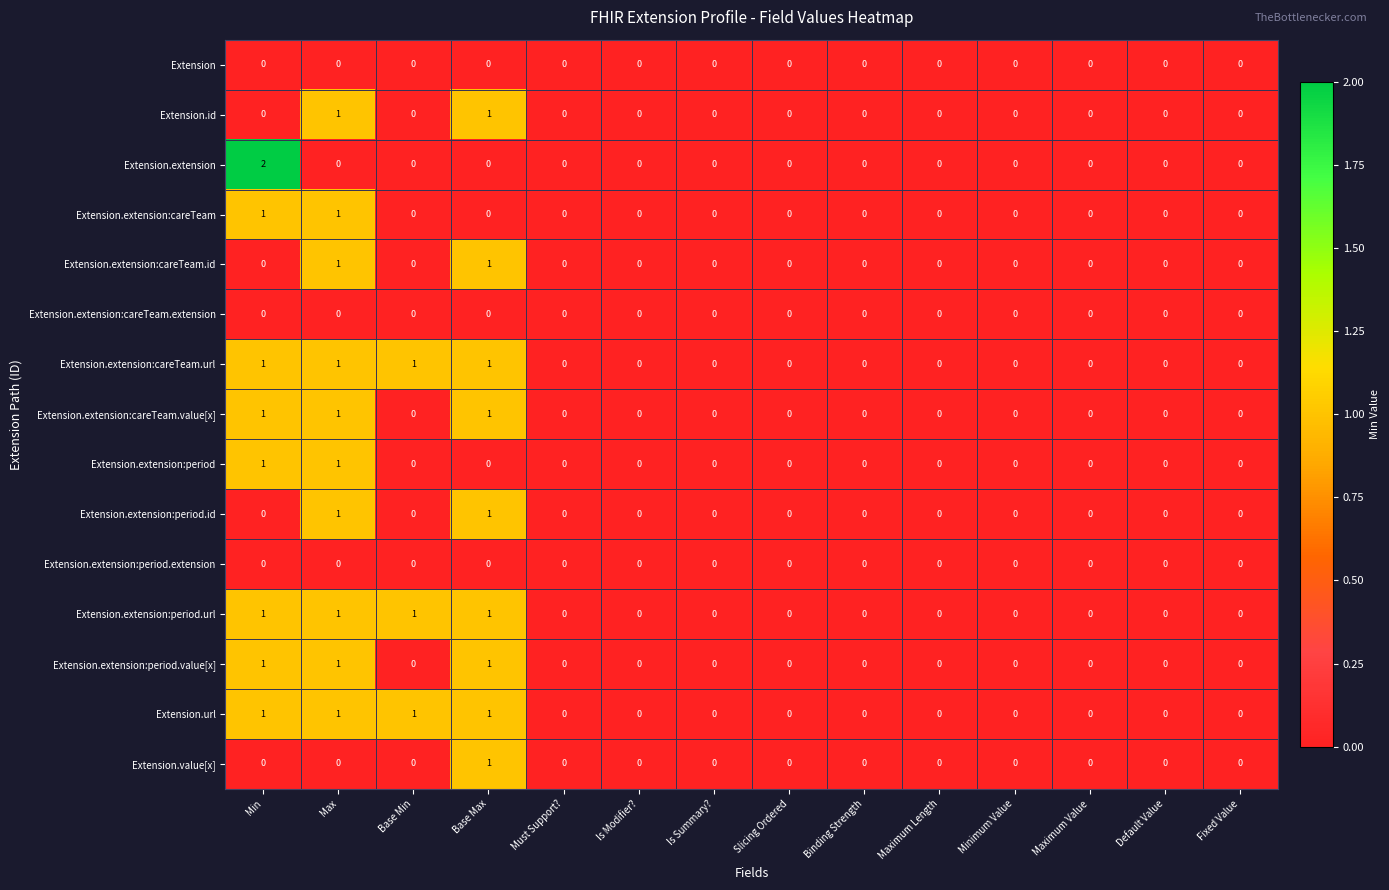

At which category is the sum across all series the highest?

Max